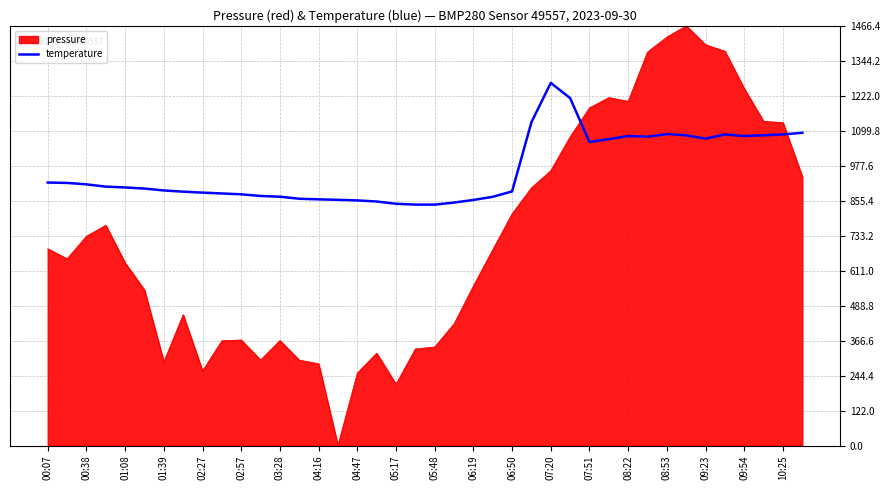

Rank the series by their maximum value, from lowest to highest.

temperature, pressure